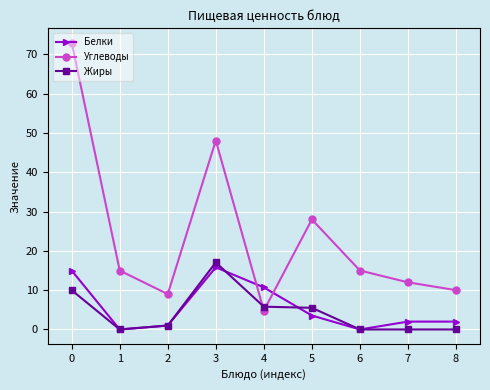

Is it true that Белки equals 5.0 at 4?

False